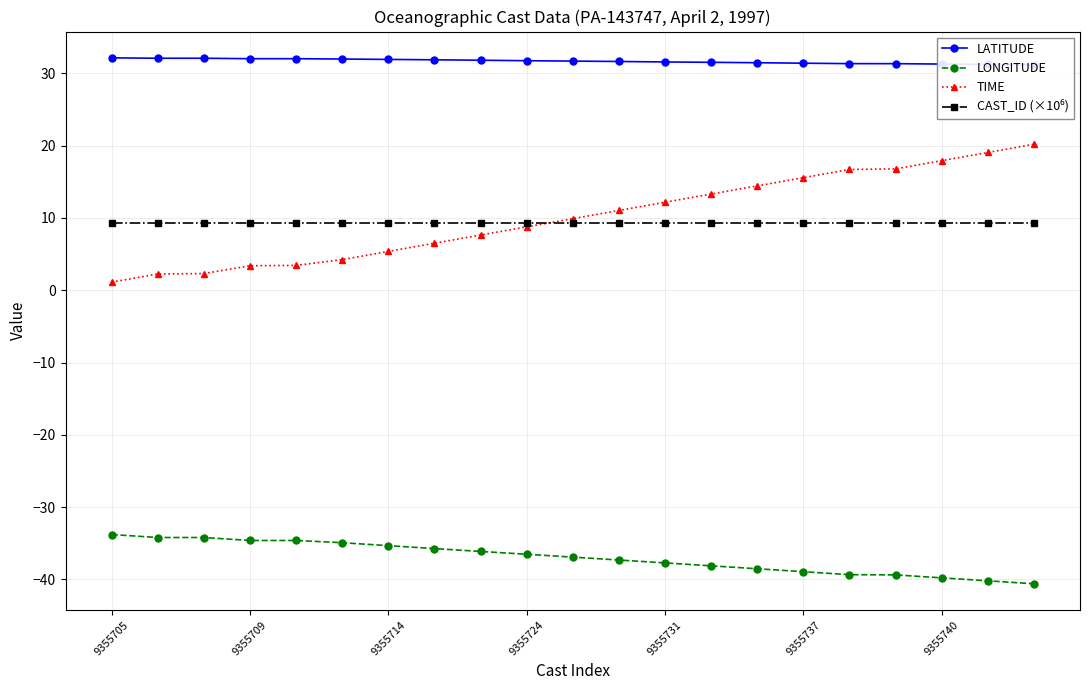

True or false: LONGITUDE has a value of -61.1 at 9355737.

False